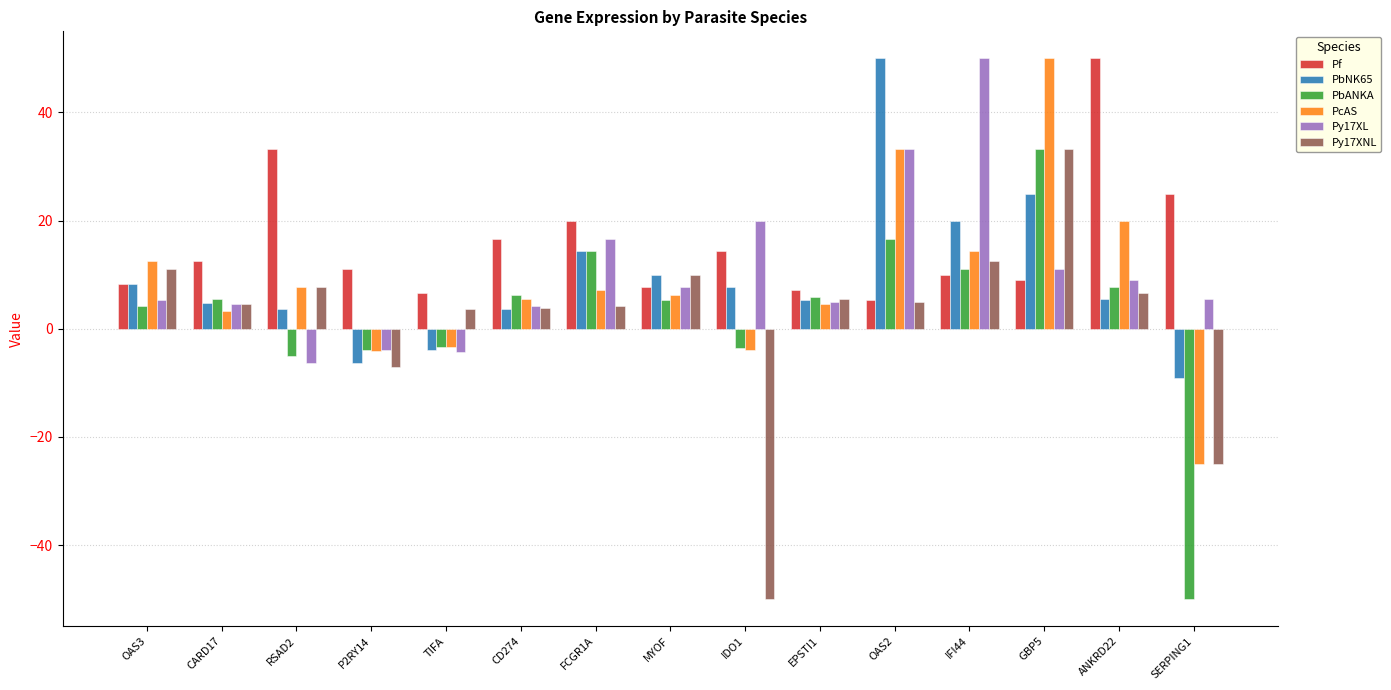

What is the maximum value shown in the chart?

50.0